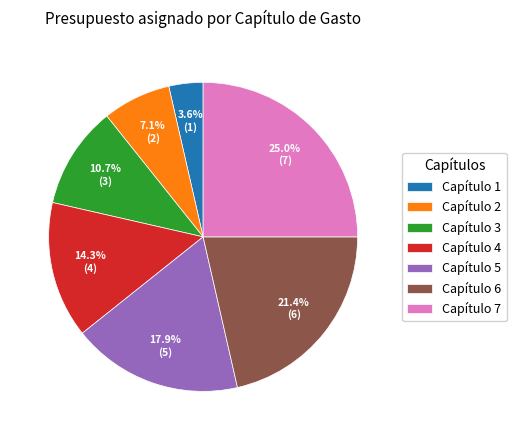

Combined, do Capítulo 3 and Capítulo 1 account for over 50%?

No